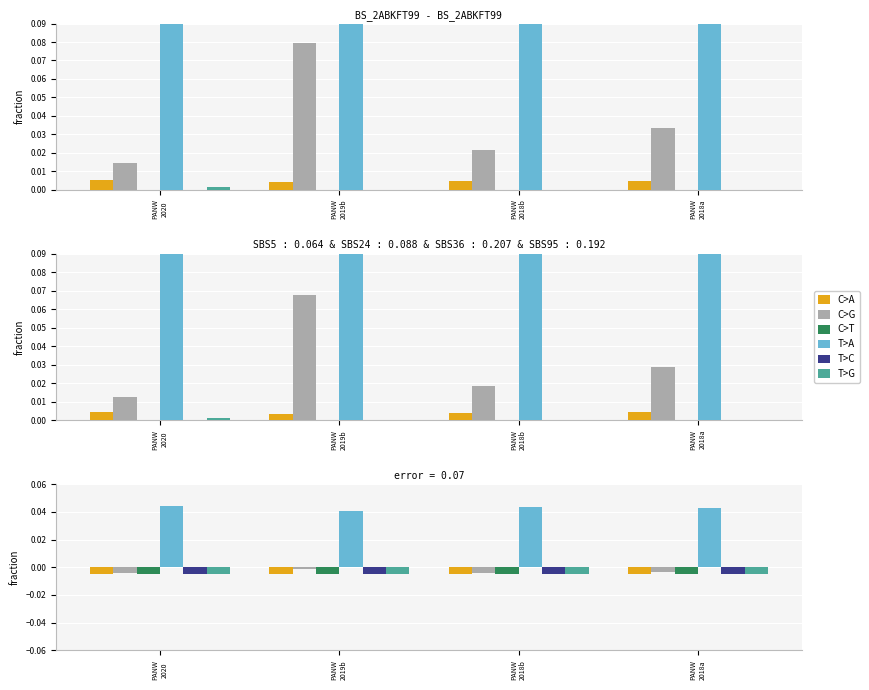

How many groups of bars are there?

4